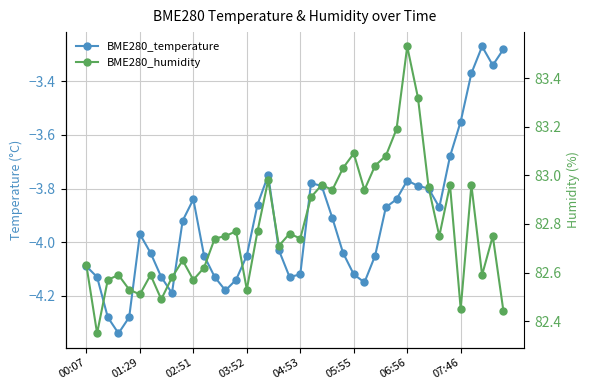

Reading left to right, what are all the values shown in this chart?

BME280_temperature: -4.1	-4.1	-4.3	-4.3	-4.3	-4.0	-4.0	-4.1	-4.2	-3.9	-3.8	-4.0	-4.1	-4.2	-4.1	-4.0	-3.9	-3.8	-4.0	-4.1	-4.1	-3.8	-3.8	-3.9	-4.0	-4.1	-4.2	-4.0	-3.9	-3.8	-3.8	-3.8	-3.8	-3.9	-3.7	-3.5	-3.4	-3.3	-3.3	-3.3
BME280_humidity: 82.6	82.3	82.6	82.6	82.5	82.5	82.6	82.5	82.6	82.7	82.6	82.6	82.7	82.8	82.8	82.5	82.8	83.0	82.7	82.8	82.7	82.9	83.0	82.9	83.0	83.1	82.9	83.0	83.1	83.2	83.5	83.3	83.0	82.8	83.0	82.5	83.0	82.6	82.8	82.4